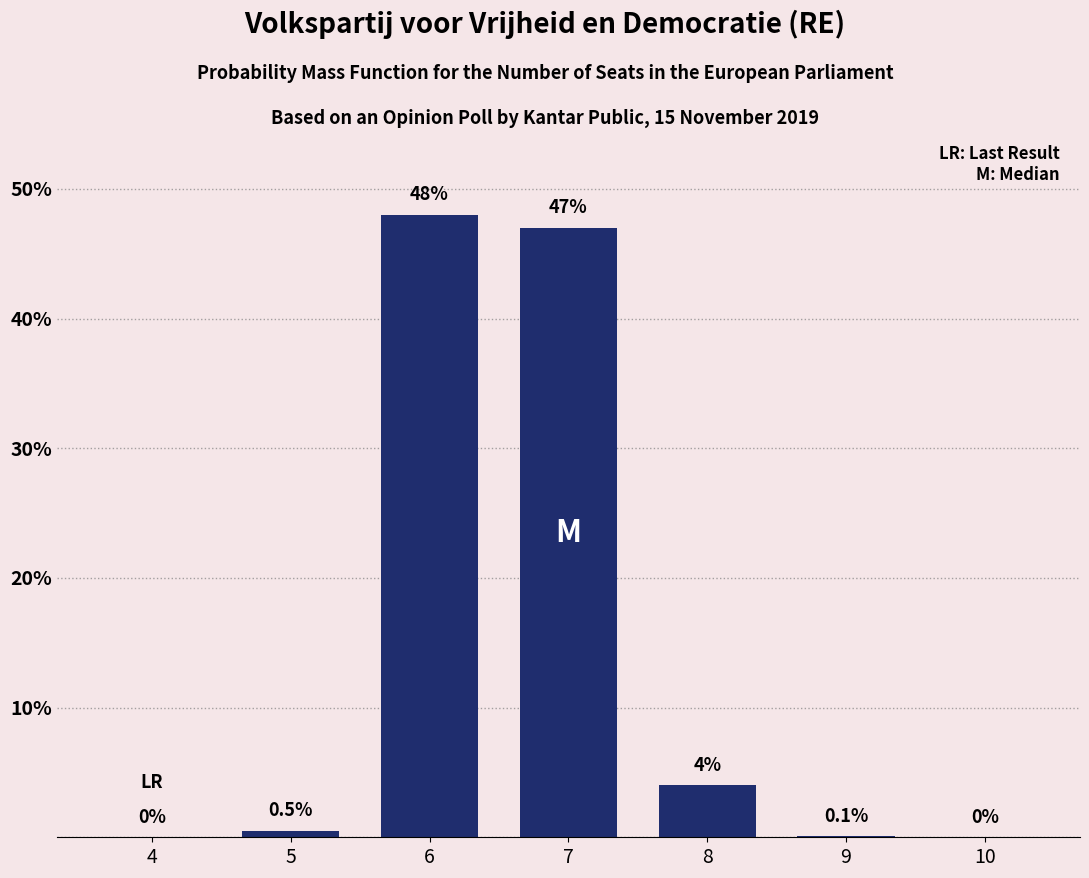

Reading left to right, list all the values displayed in this chart.

4=0.0	5=0.5	6=48.0	7=47.0	8=4.0	9=0.1	10=0.0